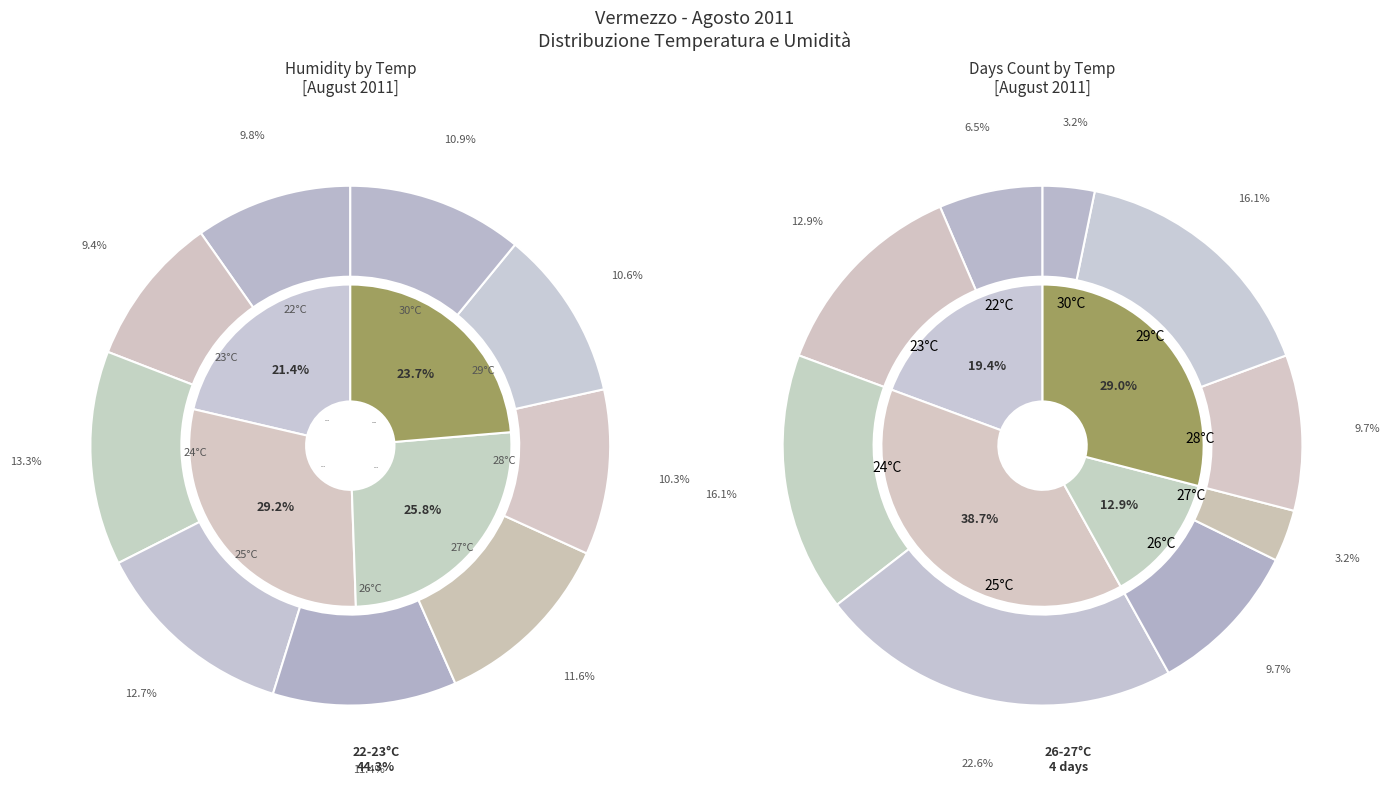

Combined, do 29°C and 24°C account for over 50%?

No